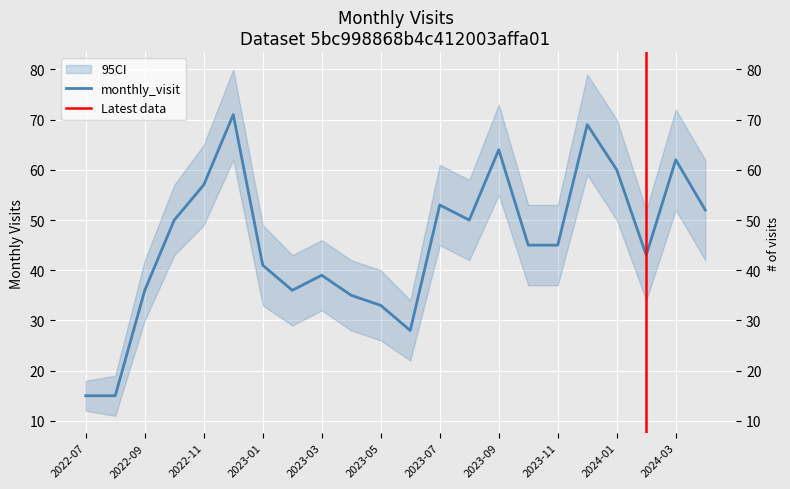

Does the chart display data point markers on the line(s)?

No